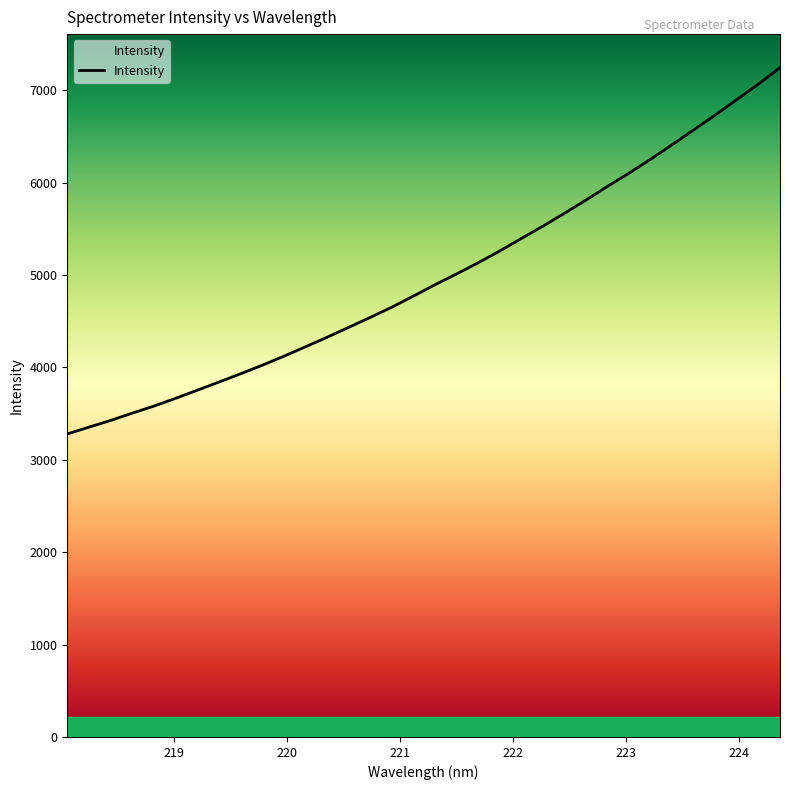

Reading left to right, extract all data points from this chart.

3278.9	3352.6	3424.9	3504.0	3580.0	3664.0	3751.2	3839.8	3928.7	4020.8	4118.5	4220.4	4323.4	4430.9	4538.6	4649.1	4769.5	4892.3	5009.3	5130.0	5257.9	5392.5	5526.3	5665.8	5809.4	5957.9	6101.6	6251.9	6409.3	6569.9	6731.4	6898.9	7065.7	7243.9